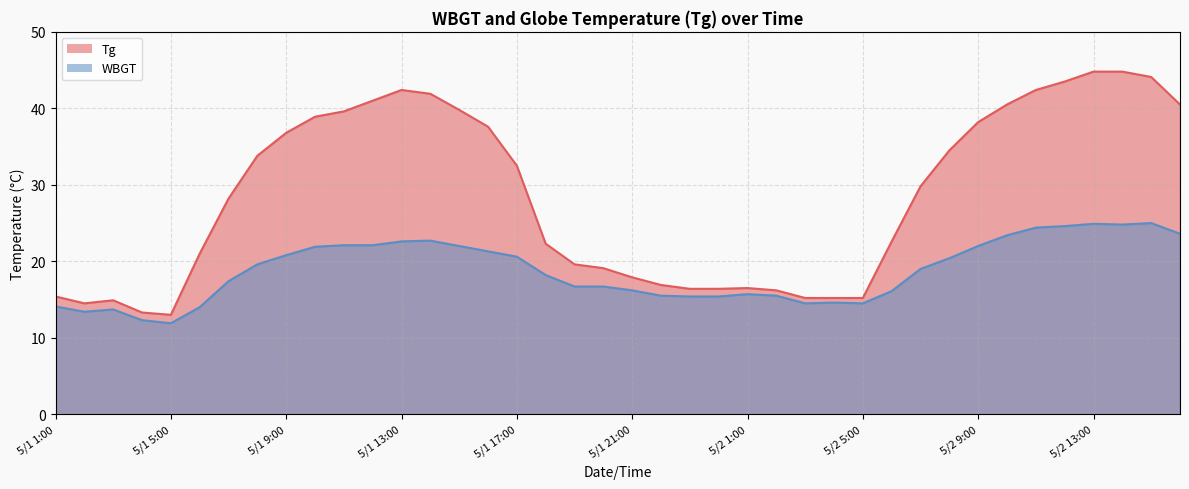

The Tg series shows 41.9 at 5/1 14:00. True or false?

True